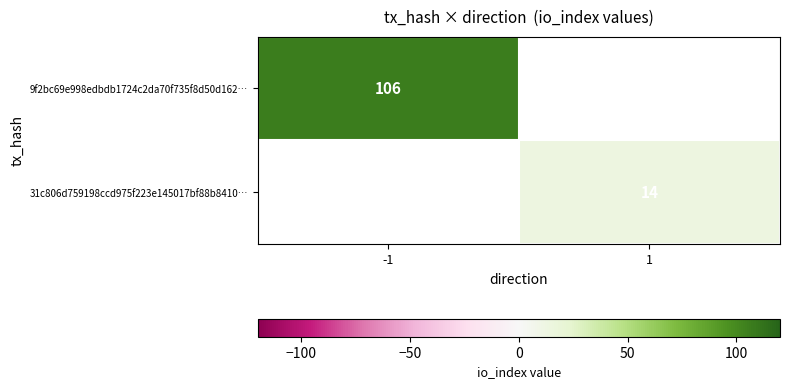

True or false: 9f2bc69e998edbdb1724c2da70f735f8d50d162… has a value of 106 at -1.

True